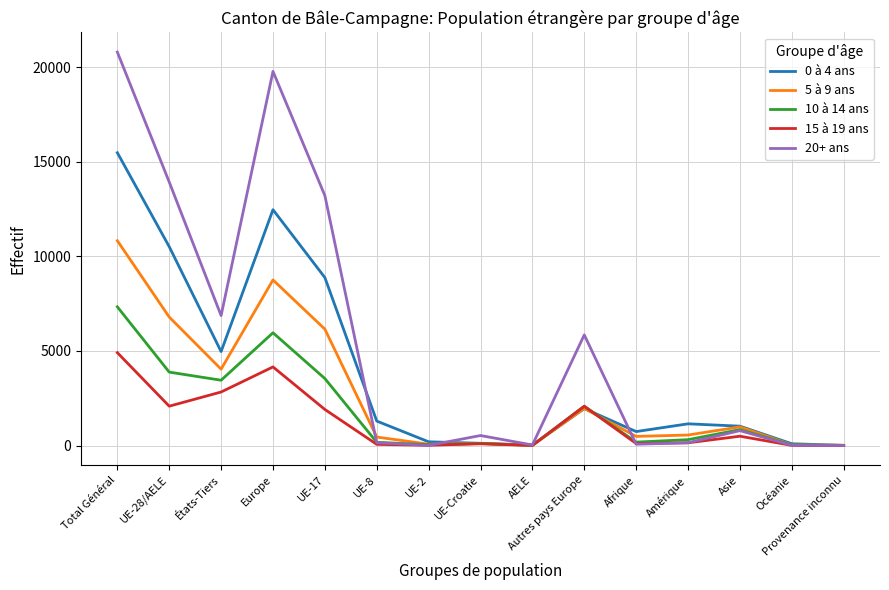

Is the value of 5 à 9 ans at Amérique greater than the value of 10 à 14 ans at UE-28/AELE?

No